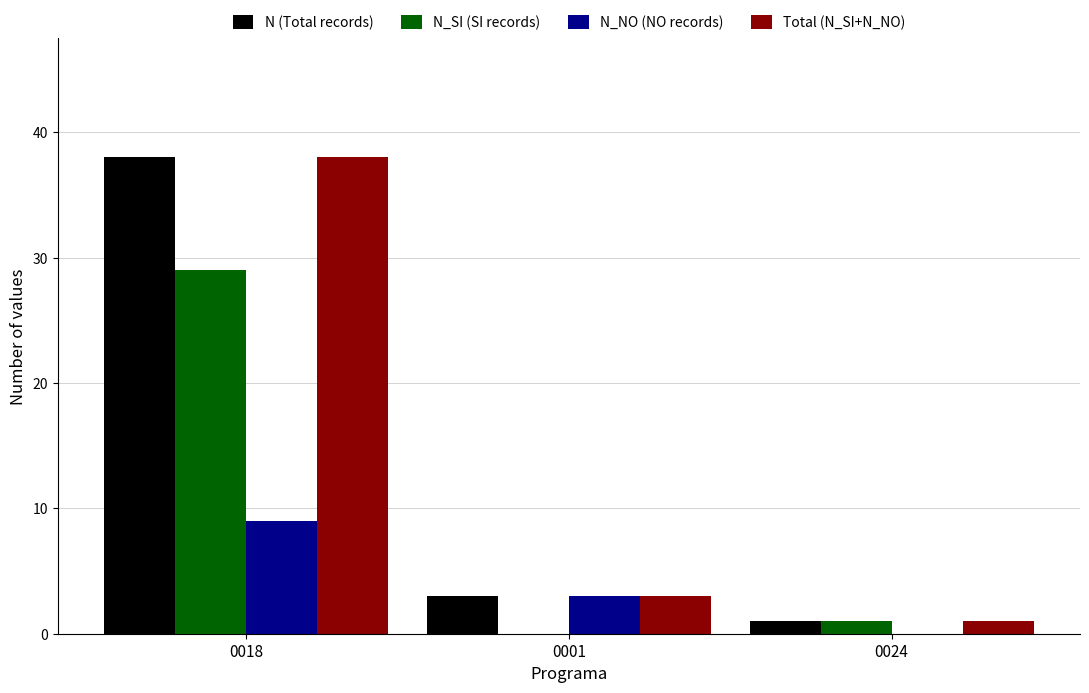

What is the spread (max minus min) of values at 0001?

3